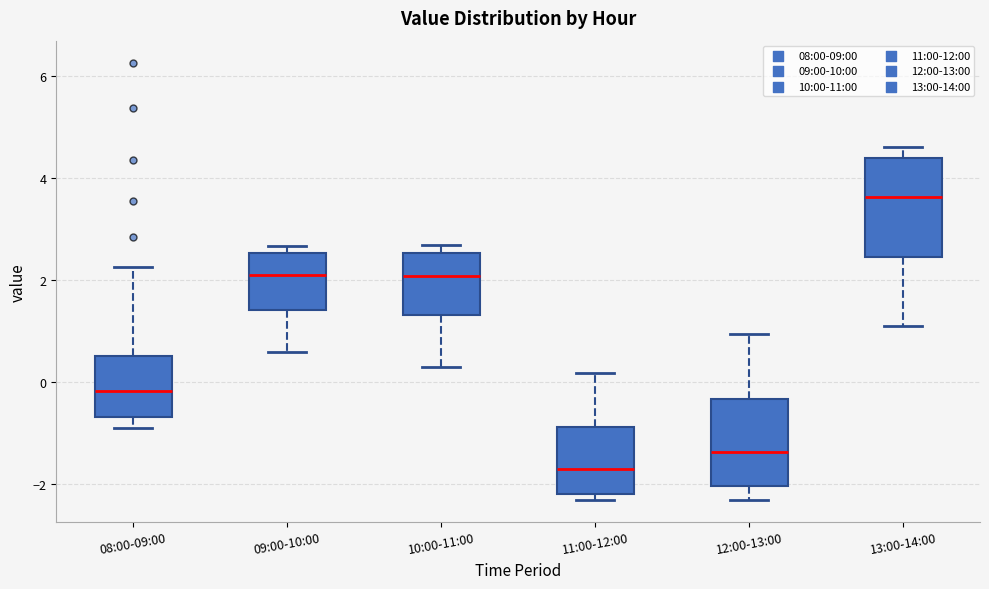

Reading left to right, read every box against the y-axis: the position of its median line, the range the box covers, and the ends of its whiskers. The values are not printed on the chart, so give them approximately, as read against the axis.

08:00-09:00: median -0.2, box -0.6 to 0.6, whiskers -0.8 to 2.2
09:00-10:00: median 2.2, box 1.4 to 2.6, whiskers 0.6 to 2.6 (just above the box's upper edge)
10:00-11:00: median 2.0, box 1.4 to 2.6, whiskers 0.4 to 2.6 (just above the box's upper edge)
11:00-12:00: median -1.8, box -2.2 to -0.8, whiskers -2.4 to 0.2
12:00-13:00: median -1.4, box -2.0 to -0.4, whiskers -2.4 to 1.0
13:00-14:00: median 3.6, box 2.4 to 4.4, whiskers 1.0 to 4.6